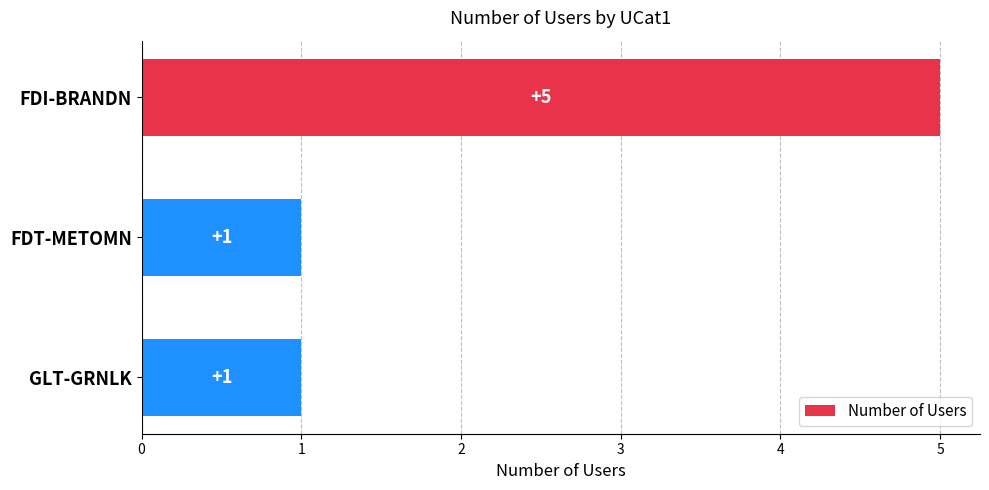

The chart shows a value of 1 at GLT-GRNLK. True or false?

True